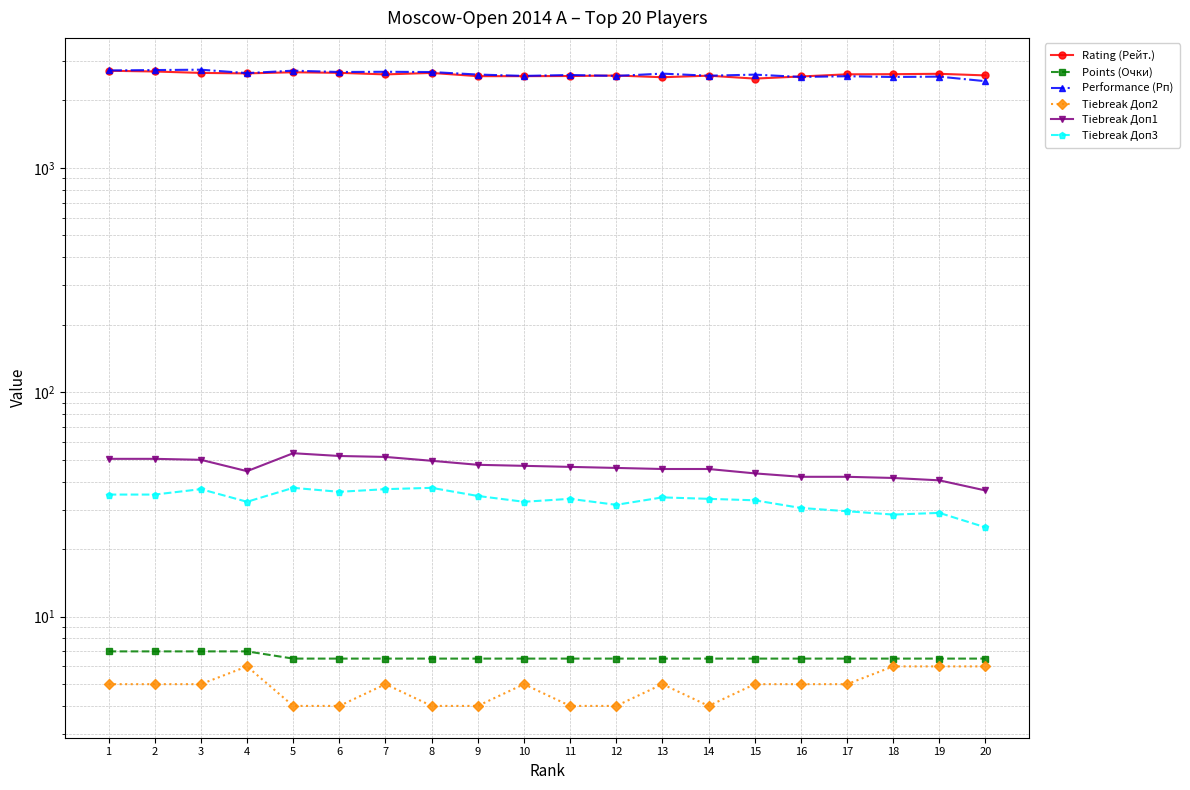

What is the sum of all Tiebreak Доп2 values?

97.0